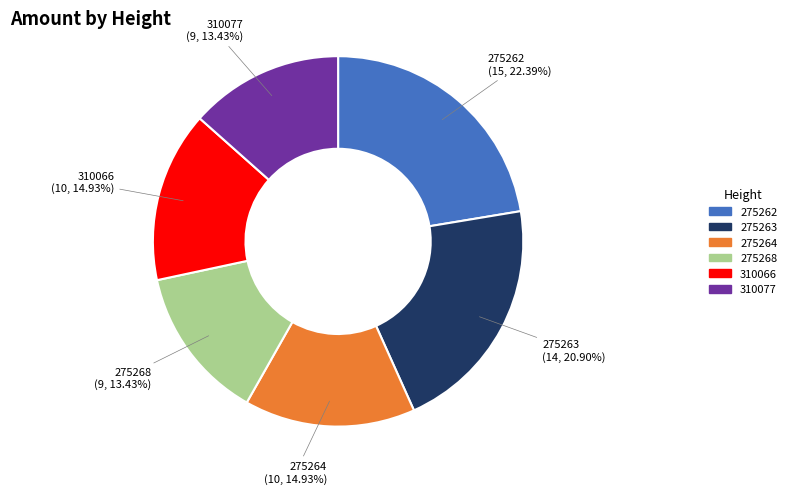

Count the number of slices in the pie.

6